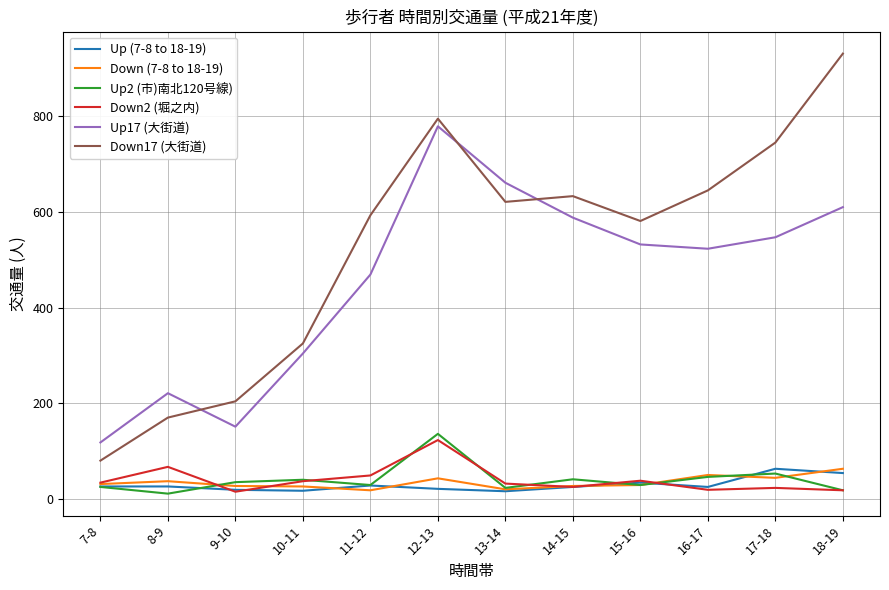

True or false: Down17 (大街道) and Down2 (堀之内) cross at least once.

False